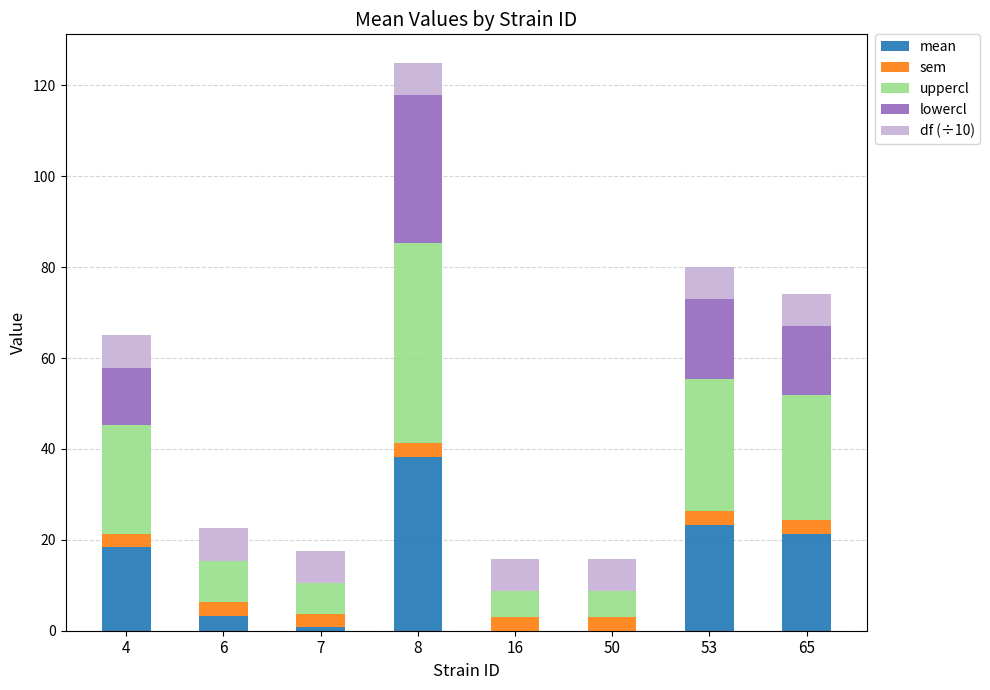

True or false: mean has a value of 18.3 at 4.

True